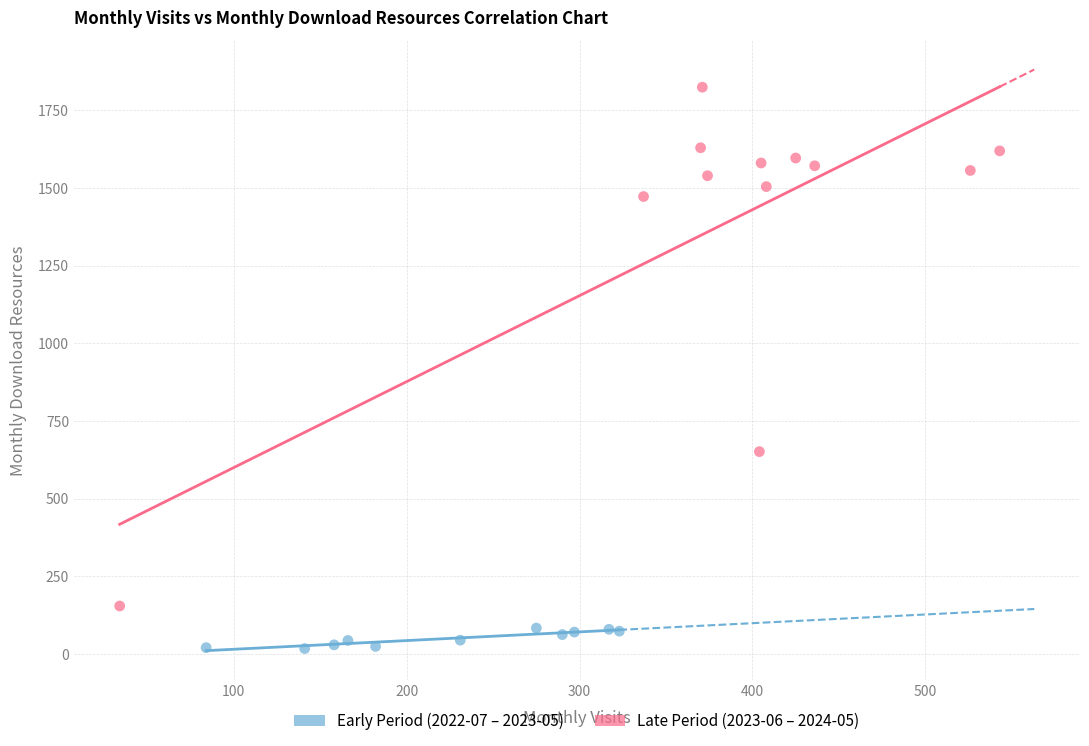

Which series reaches the minimum Y coordinate?

Early Period (2022-07 – 2023-05)